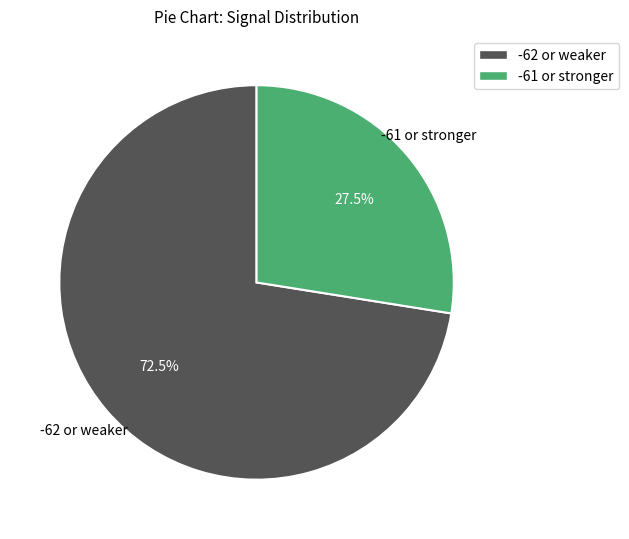

Do -61 or stronger and -62 or weaker together represent more than half of the pie?

Yes